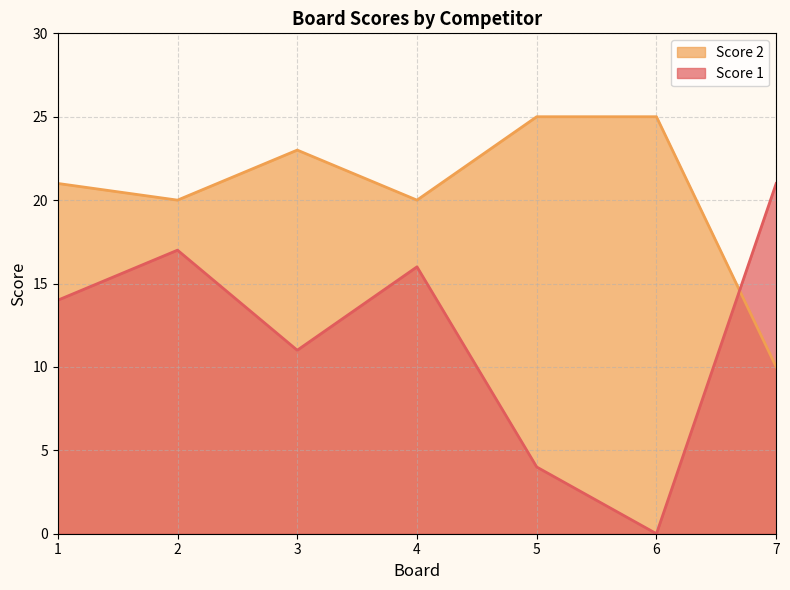

The Score 1 series shows 37 at 7. True or false?

False